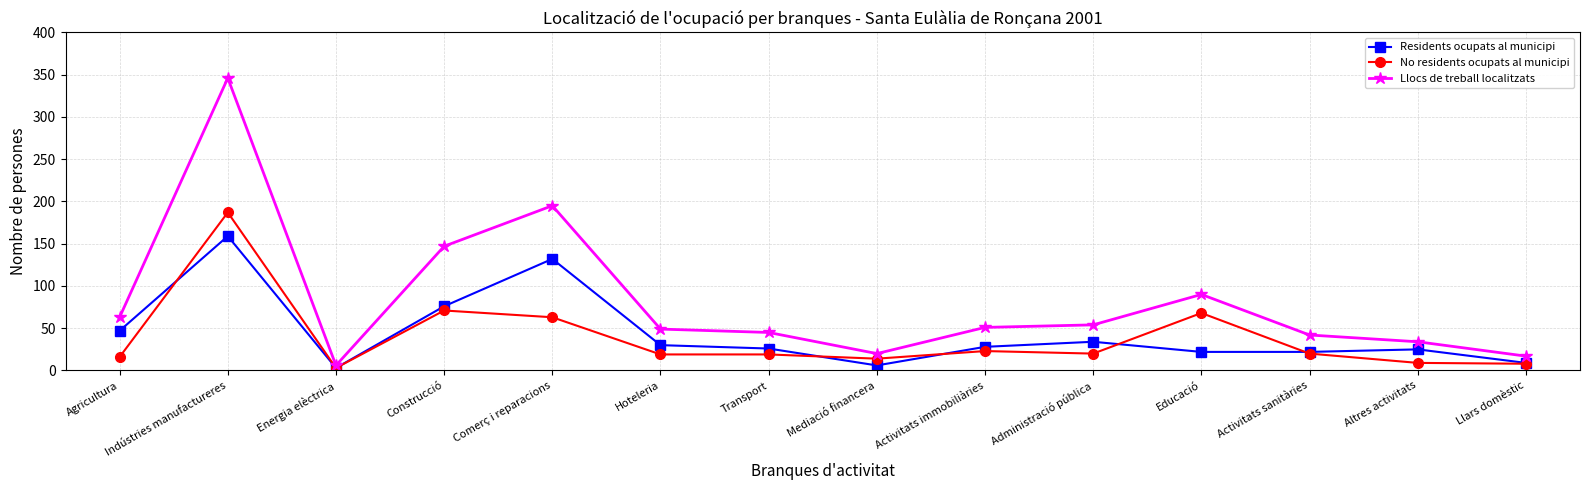

True or false: Llocs de treball localitzats has a value of 17 at Llars domèstic.

True